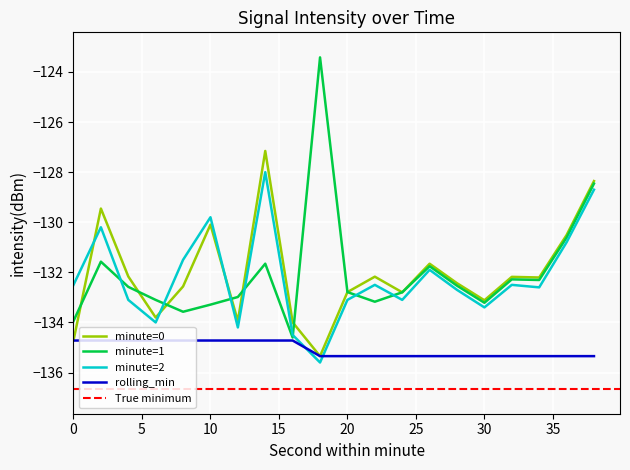

Reading left to right, extract all data points from this chart.

minute=0: -134.7	-129.5	-132.2	-133.8	-132.6	-130.1	-133.9	-127.2	-134.0	-135.3	-132.8	-132.2	-132.8	-131.7	-132.4	-133.1	-132.2	-132.2	-130.5	-128.4
minute=1: -133.9	-131.6	-132.6	-133.1	-133.6	-133.3	-133.0	-131.7	-134.6	-123.4	-132.8	-133.2	-132.8	-131.8	-132.5	-133.2	-132.3	-132.3	-130.6	-128.5
minute=2: -132.5	-130.2	-133.1	-134.0	-131.5	-129.8	-134.2	-128.0	-134.5	-135.6	-133.1	-132.5	-133.1	-131.9	-132.7	-133.4	-132.5	-132.6	-130.8	-128.7
rolling_min: -134.7	-134.7	-134.7	-134.7	-134.7	-134.7	-134.7	-134.7	-134.7	-135.3	-135.3	-135.3	-135.3	-135.3	-135.3	-135.3	-135.3	-135.3	-135.3	-135.3